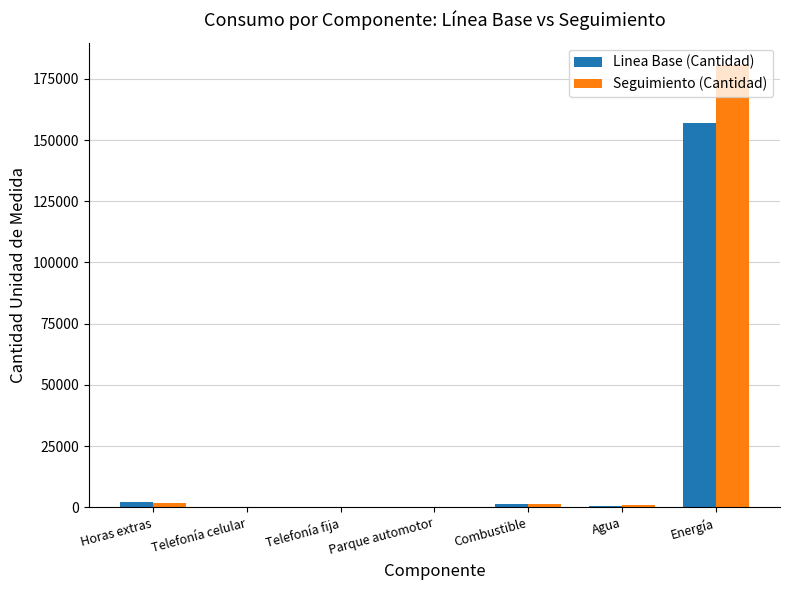

At which label does Seguimiento (Cantidad) reach its peak?

Energía